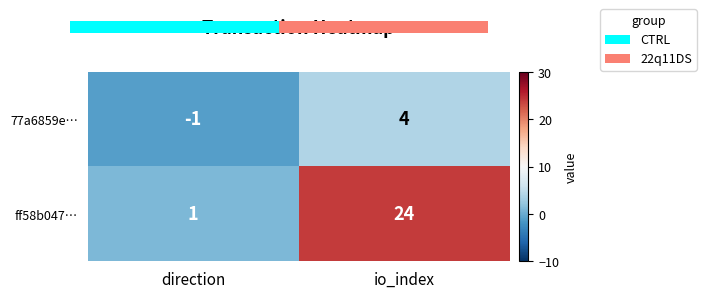

Is the value of 77a6859e… at io_index greater than the value of ff58b047… at io_index?

No